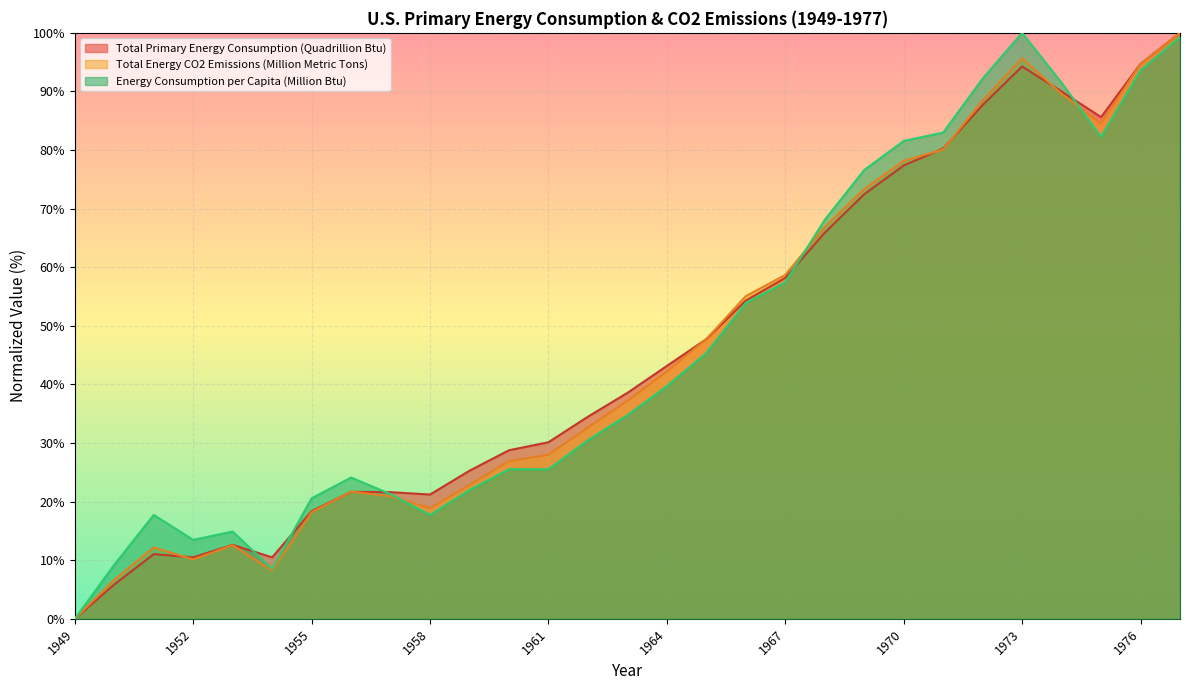

At which category is the sum across all series the highest?

1977